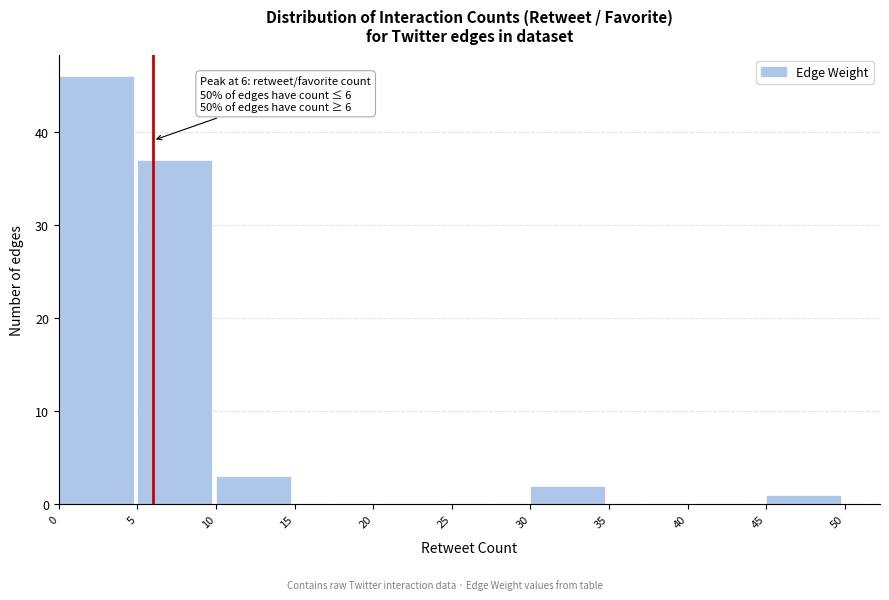

Over which range of the x-axis is the bar tallest?

0 to 5